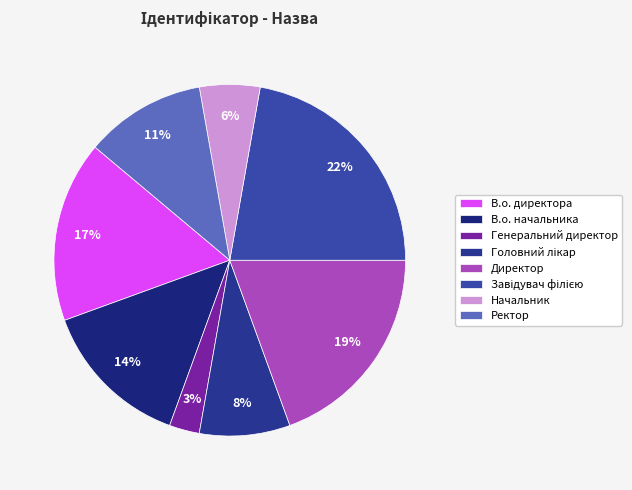

Is В.о. директора the majority of the pie?

No